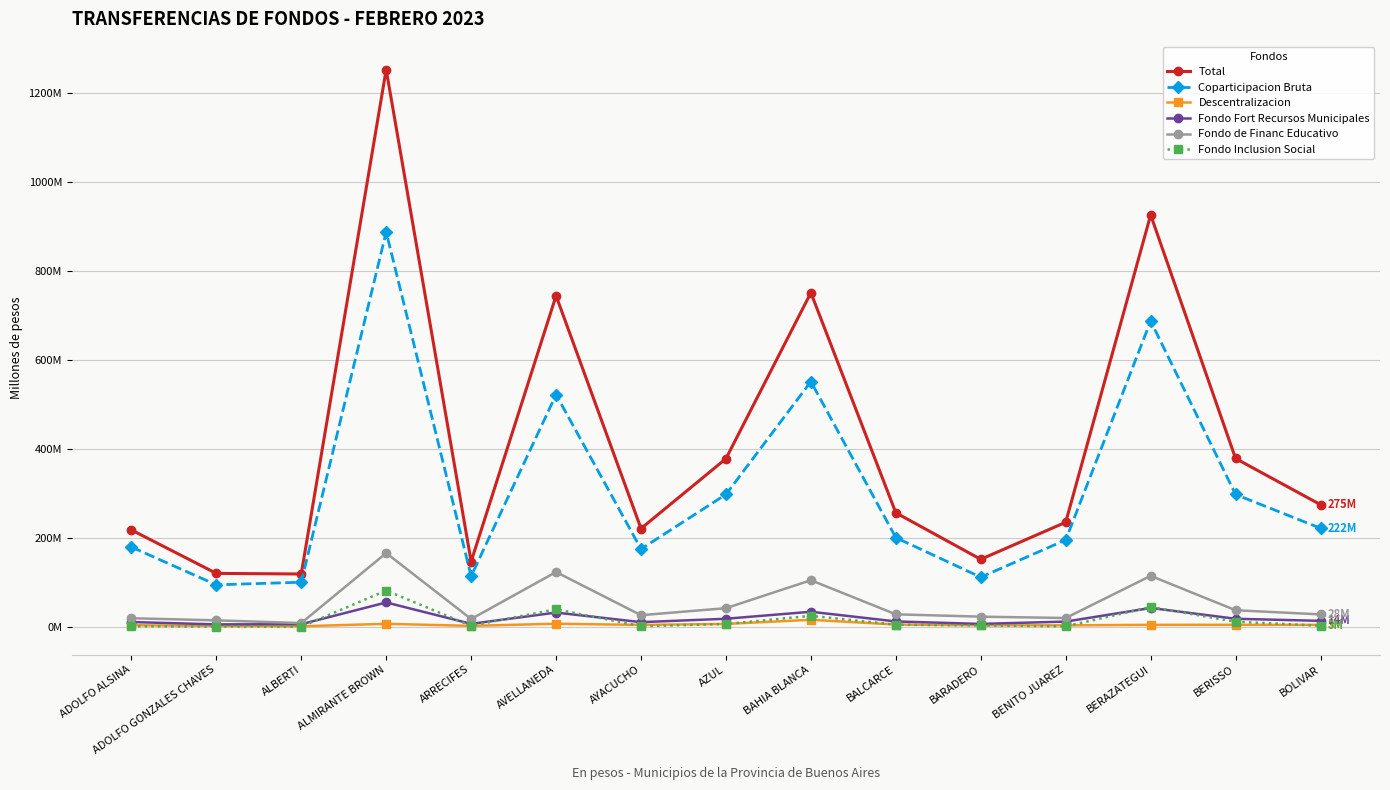

What is the value of the Fondo Fort Recursos Municipales point at the 7th from the left?

10.9